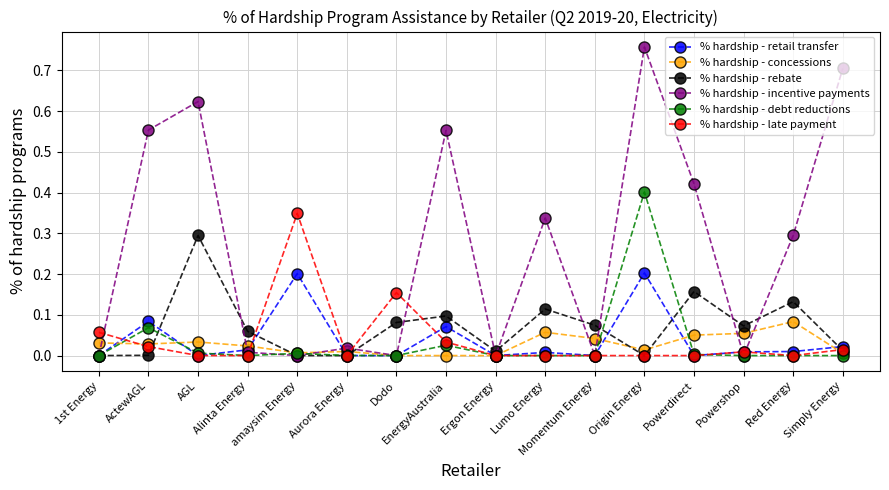

List the series in order of their peak value, lowest first.

% hardship - concessions, % hardship - retail transfer, % hardship - rebate, % hardship - late payment, % hardship - debt reductions, % hardship - incentive payments